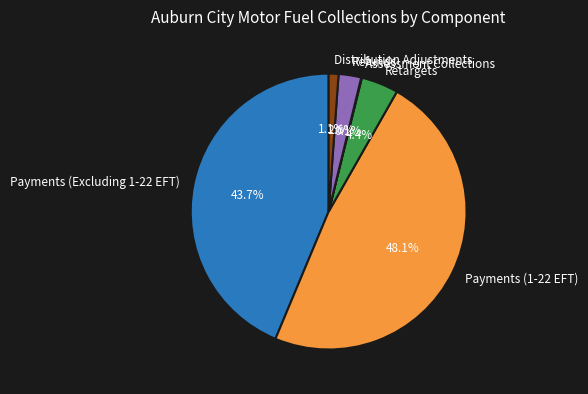

What is the ratio of the value at Payments (1-22 EFT) to the value at Payments (Excluding 1-22 EFT)?

1.1